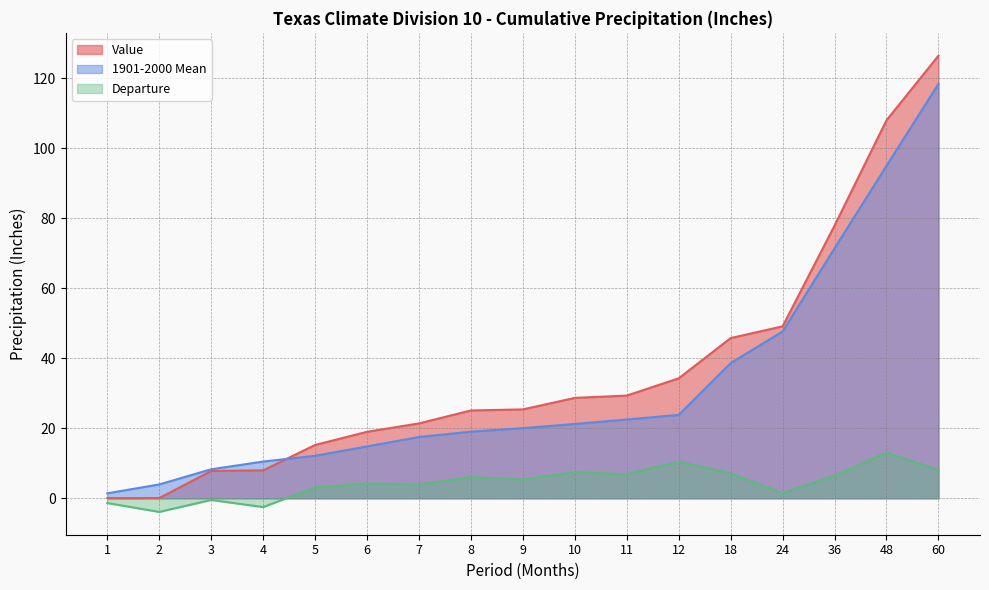

What is the difference between the maximum and minimum values in the 1901-2000 Mean series?

116.9